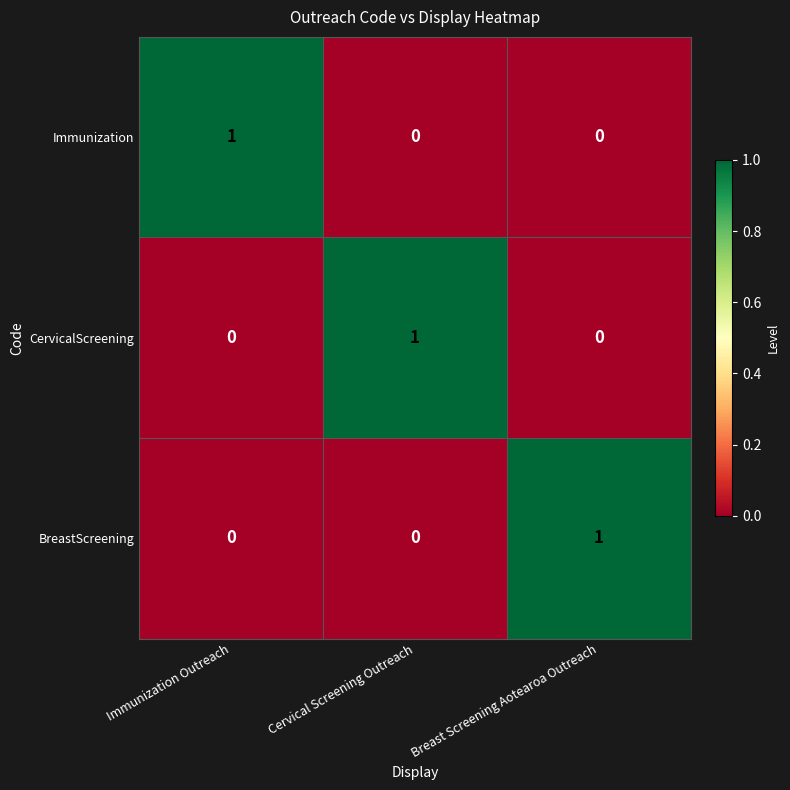

True or false: Immunization has a value of 0 at Cervical Screening Outreach.

True